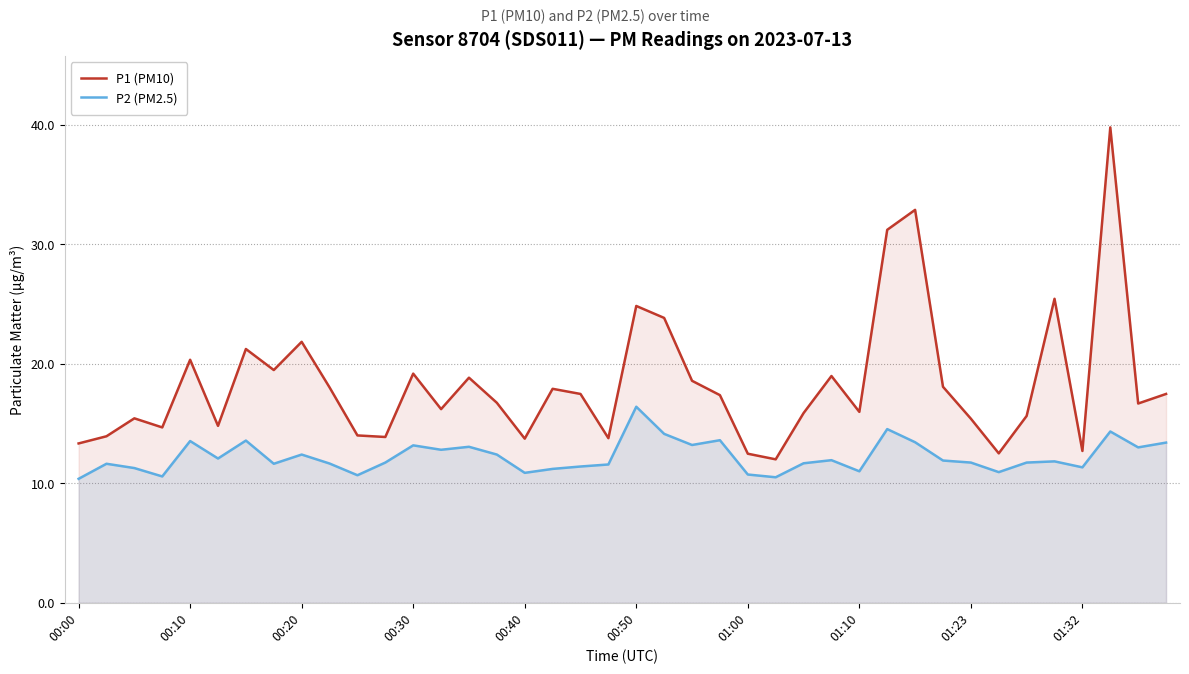

Which series has the largest total across all categories?

P1 (PM10)